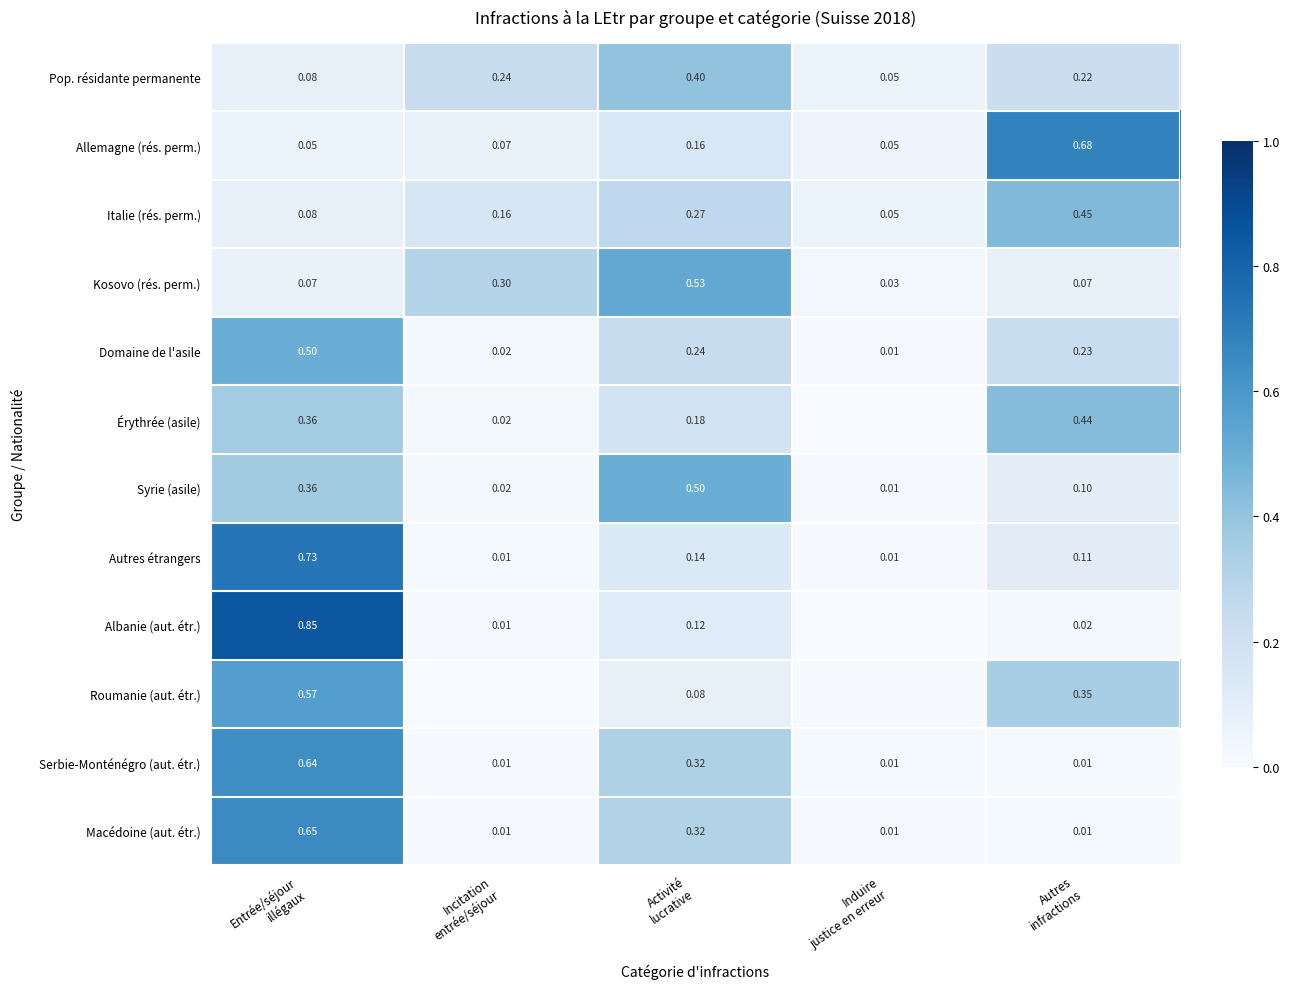

What is the difference between the Italie (rés. perm.) values at Incitation entrée/séjour and Autres infractions?

0.3